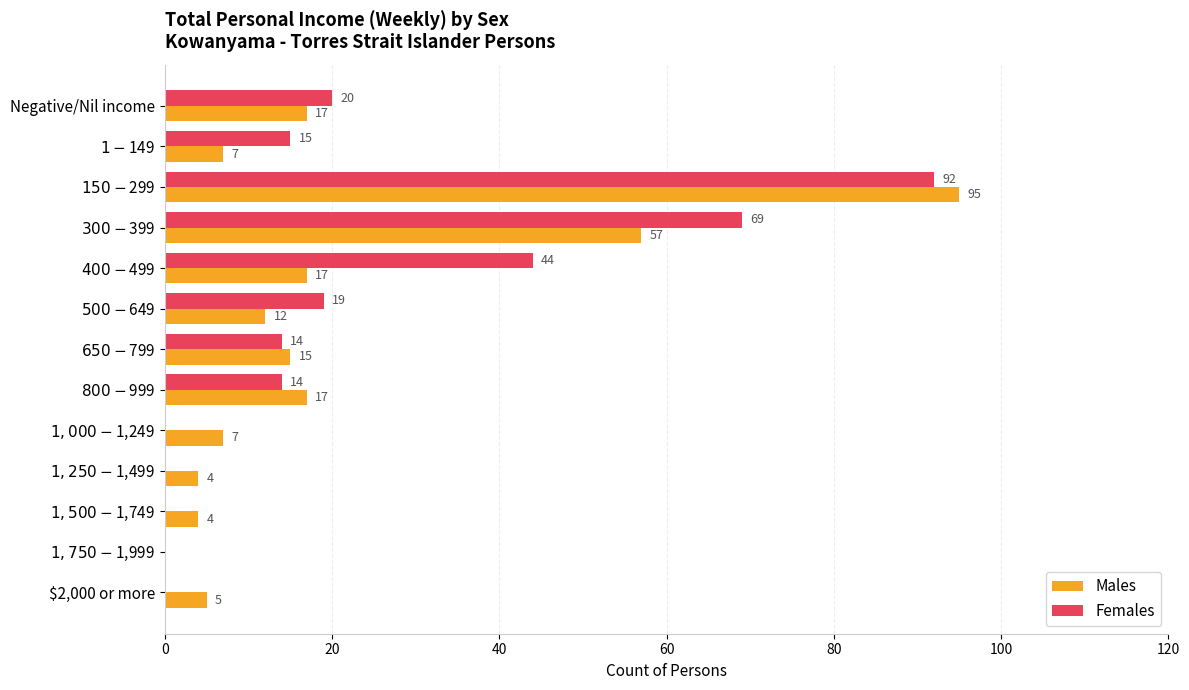

What is the total value across all series at $2,000 or more?

5